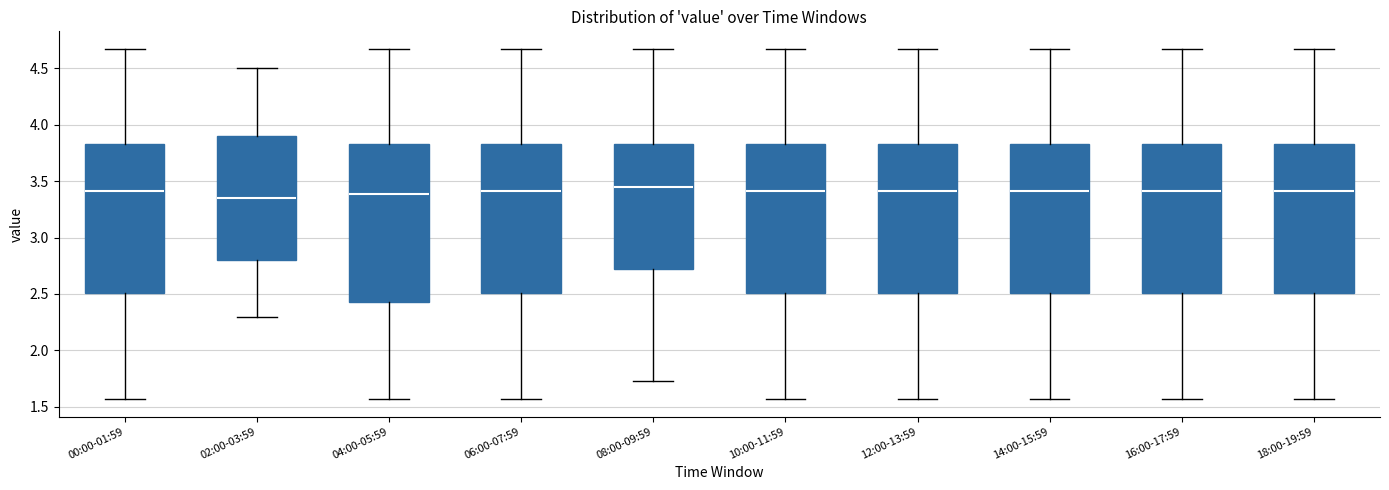

Reading left to right, transcribe this box plot: for each box, give where its median line is, the range the box spans, and where its two whiskers end, as read against the y-axis. The values are not printed on the chart, so give them approximately, as read against the axis.

00:00-01:59: median 3.40, box 2.50 to 3.85, whiskers 1.55 to 4.65
02:00-03:59: median 3.35, box 2.80 to 3.90, whiskers 2.30 to 4.50
04:00-05:59: median 3.40, box 2.45 to 3.85, whiskers 1.55 to 4.65
06:00-07:59: median 3.40, box 2.50 to 3.85, whiskers 1.55 to 4.65
08:00-09:59: median 3.45, box 2.70 to 3.85, whiskers 1.75 to 4.65
10:00-11:59: median 3.40, box 2.50 to 3.85, whiskers 1.55 to 4.65
12:00-13:59: median 3.40, box 2.50 to 3.85, whiskers 1.55 to 4.65
14:00-15:59: median 3.40, box 2.50 to 3.85, whiskers 1.55 to 4.65
16:00-17:59: median 3.40, box 2.50 to 3.85, whiskers 1.55 to 4.65
18:00-19:59: median 3.40, box 2.50 to 3.85, whiskers 1.55 to 4.65